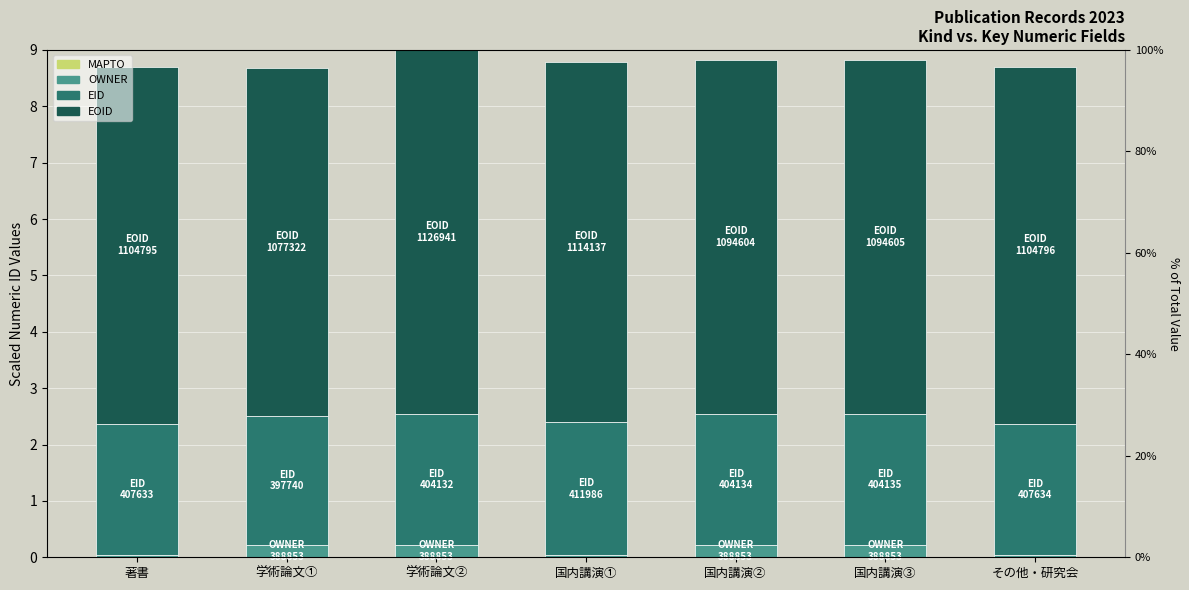

Reading right to left, extract all data points from this chart.

MAPTO: その他・研究会=0.0	国内講演③=0.0	国内講演②=0.0	国内講演①=0.0	学術論文②=0.0	学術論文①=0.0	著書=0.0
OWNER: その他・研究会=0.0	国内講演③=0.2	国内講演②=0.2	国内講演①=0.0	学術論文②=0.2	学術論文①=0.2	著書=0.0
EID: その他・研究会=2.3	国内講演③=2.3	国内講演②=2.3	国内講演①=2.4	学術論文②=2.3	学術論文①=2.3	著書=2.3
EOID: その他・研究会=6.3	国内講演③=6.3	国内講演②=6.3	国内講演①=6.4	学術論文②=6.5	学術論文①=6.2	著書=6.3